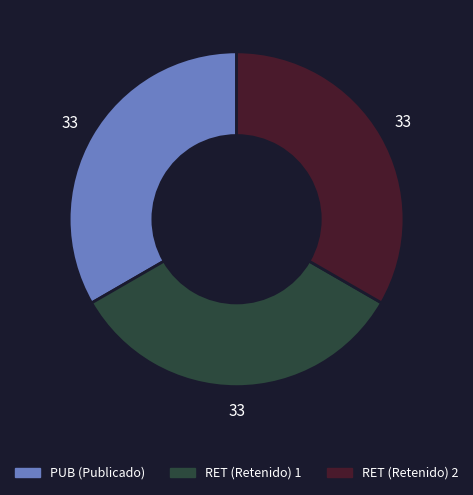

Does any single category account for the majority?

No